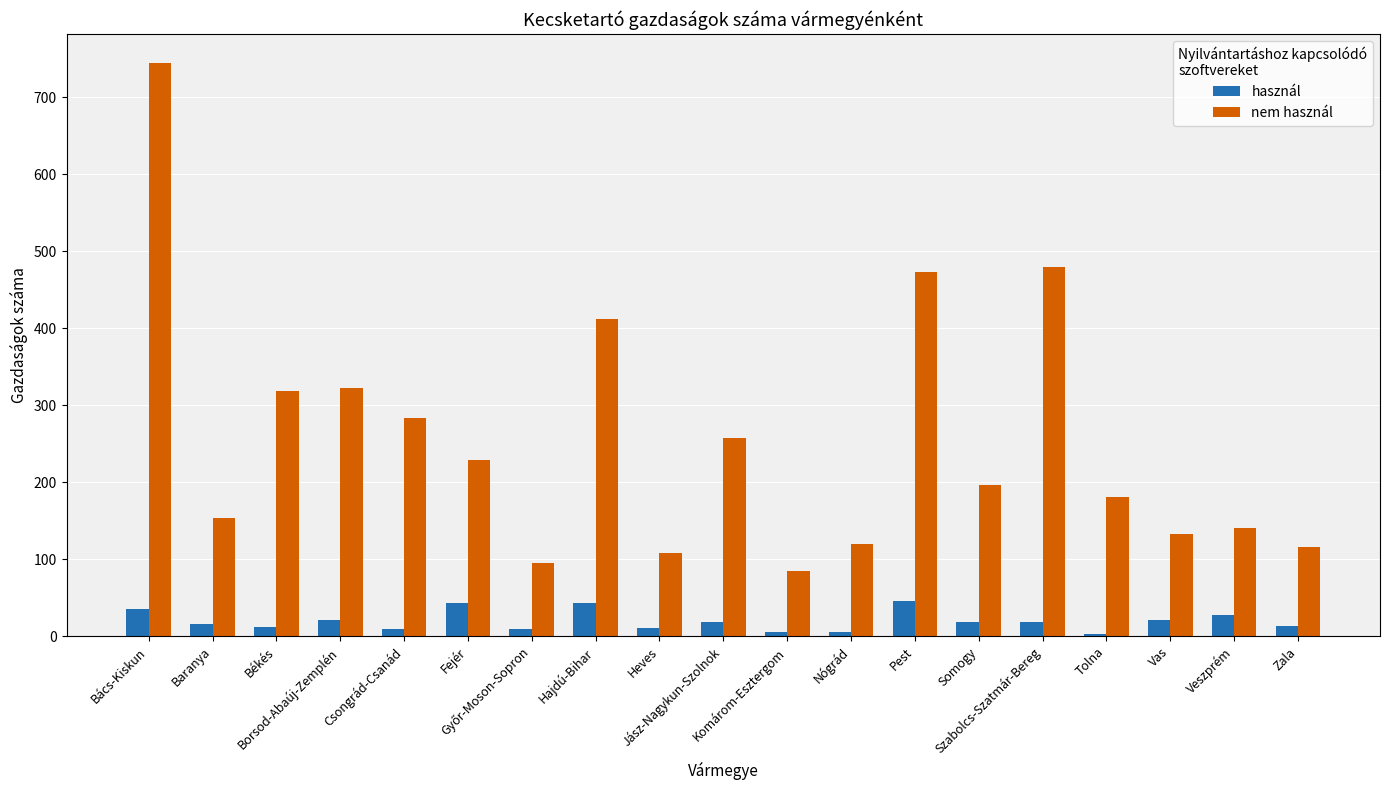

Which series has the widest spread of values?

nem használ